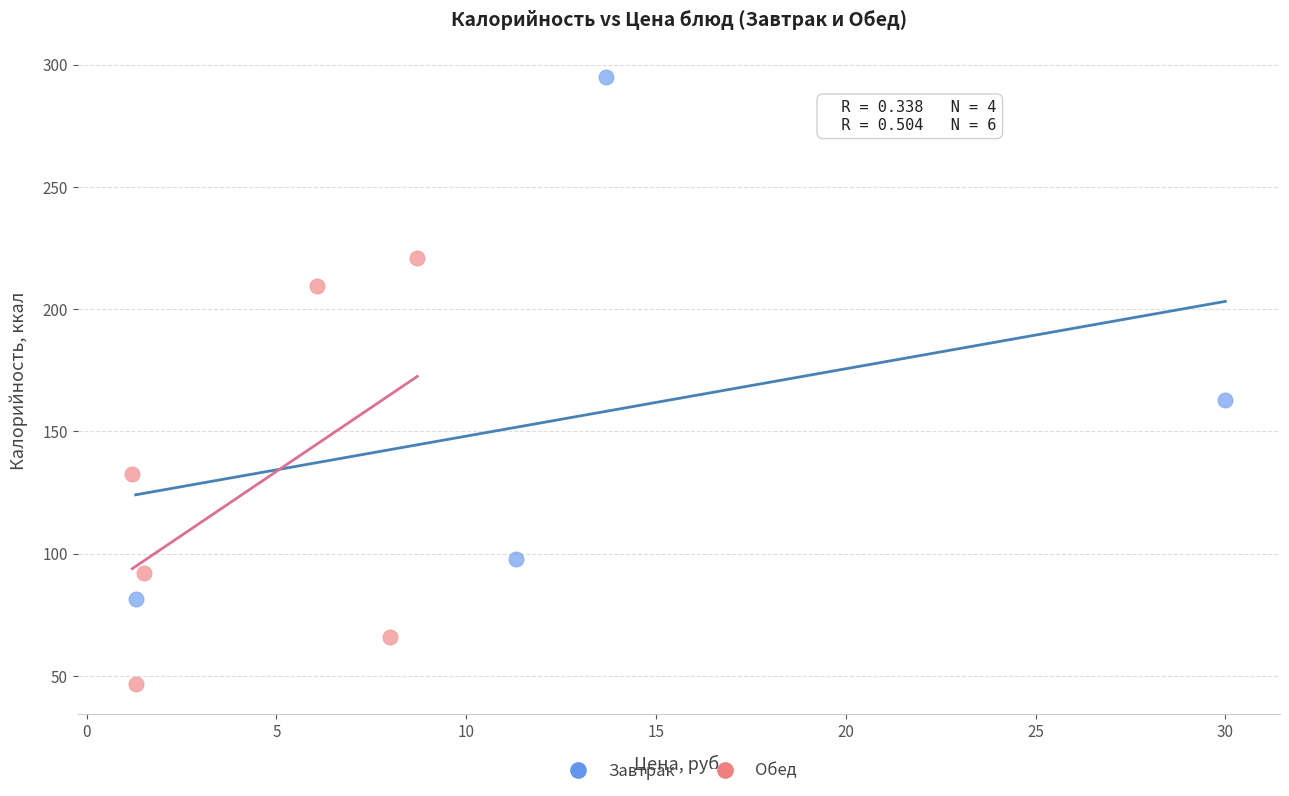

Which series has the widest spread of Y values?

Завтрак